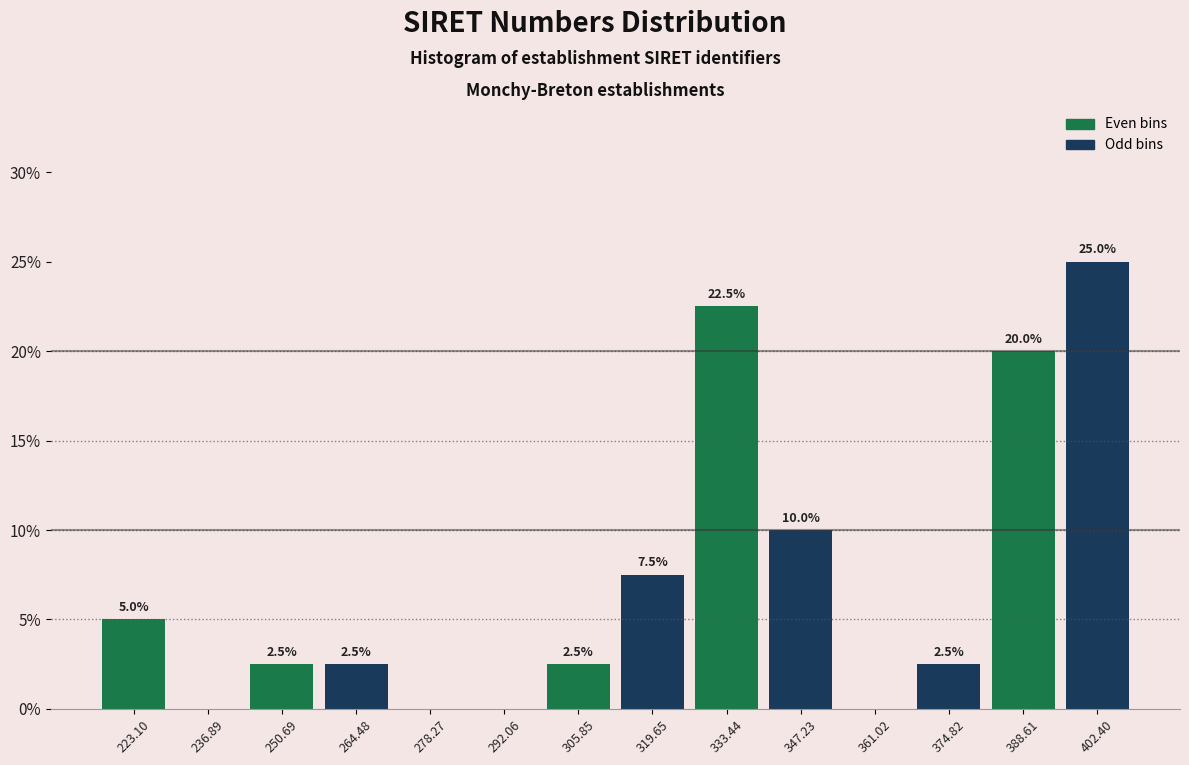

Which range on the x-axis has the tallest bar?

396 to 410